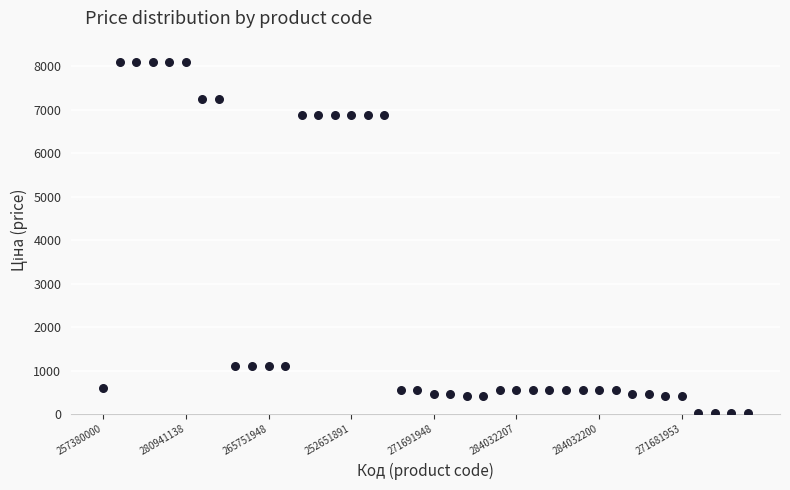

What is the range of Y values (max minus min)?

8060.1